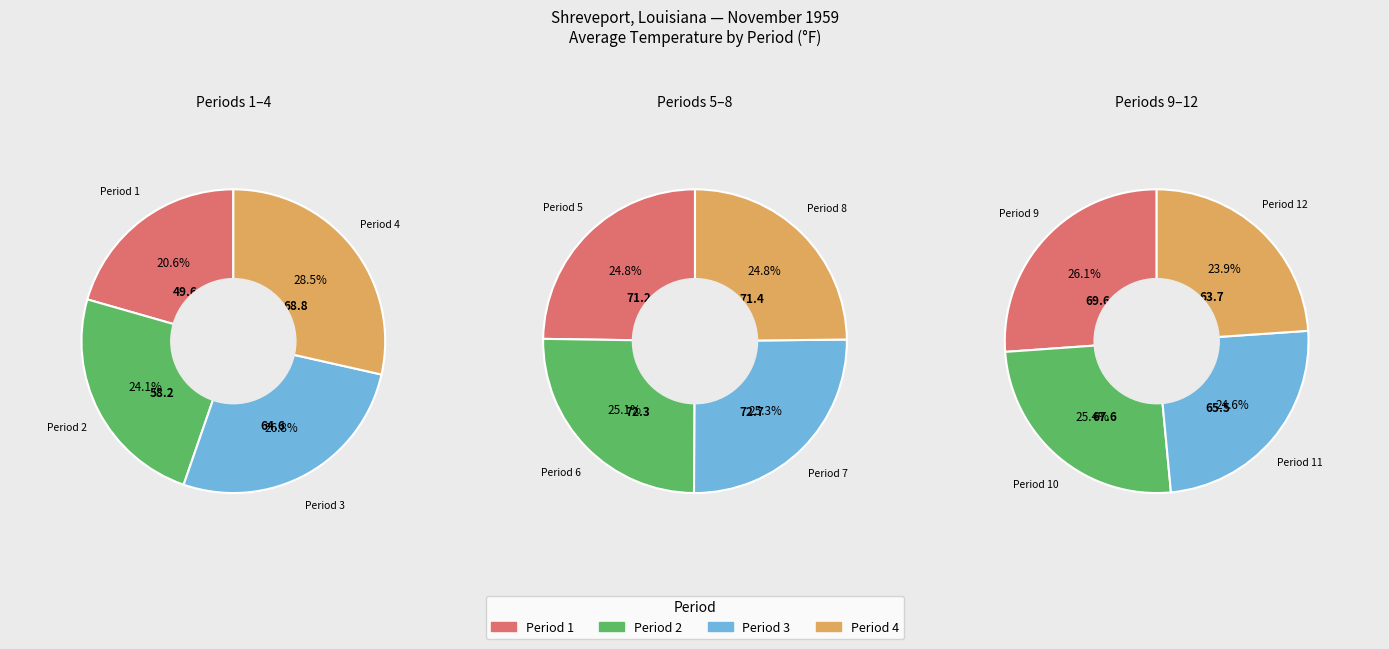

What is the change in value from 2 to 12?

+5.5